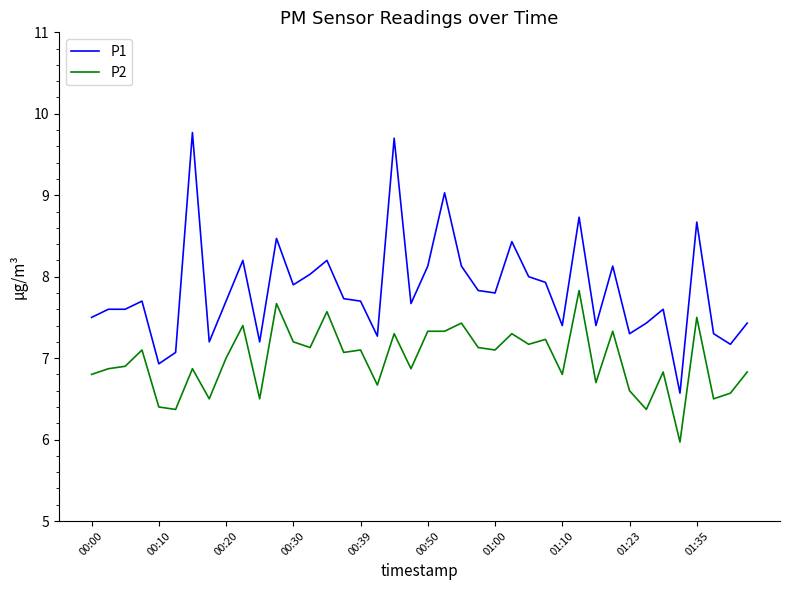

Which series has the largest range (max minus min)?

P1